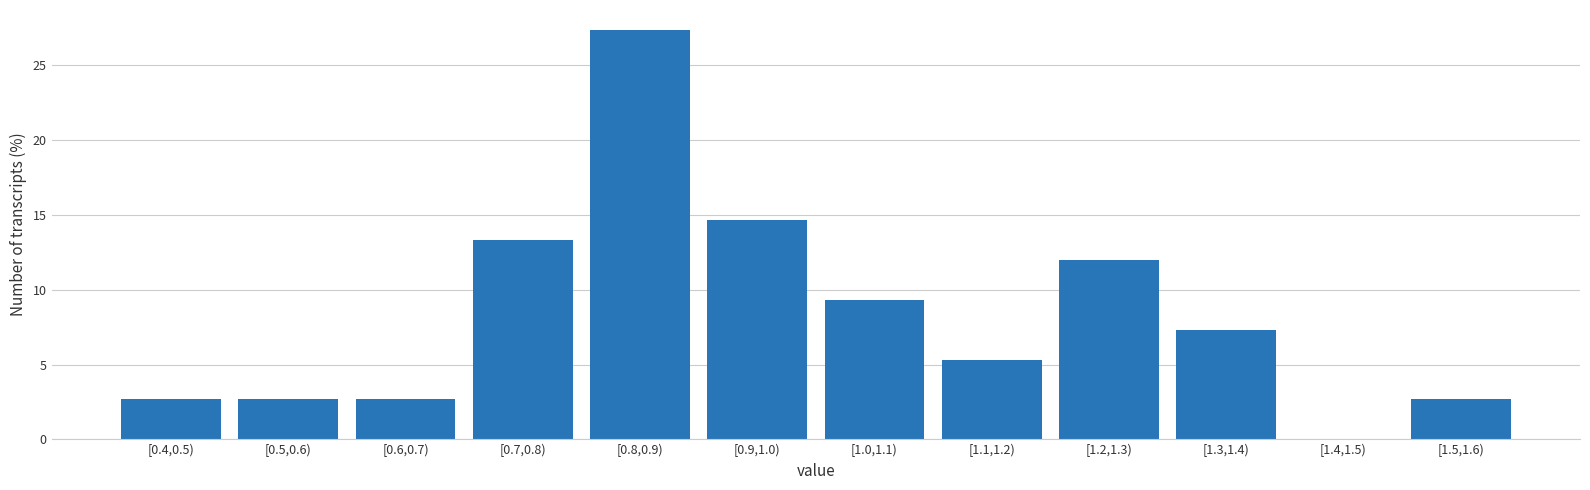

Reading left to right, list all the values displayed in this chart.

[0.4,0.5)=2.7	[0.5,0.6)=2.7	[0.6,0.7)=2.7	[0.7,0.8)=13.3	[0.8,0.9)=27.3	[0.9,1.0)=14.7	[1.0,1.1)=9.3	[1.1,1.2)=5.3	[1.2,1.3)=12.0	[1.3,1.4)=7.3	[1.4,1.5)=0.0	[1.5,1.6)=2.7